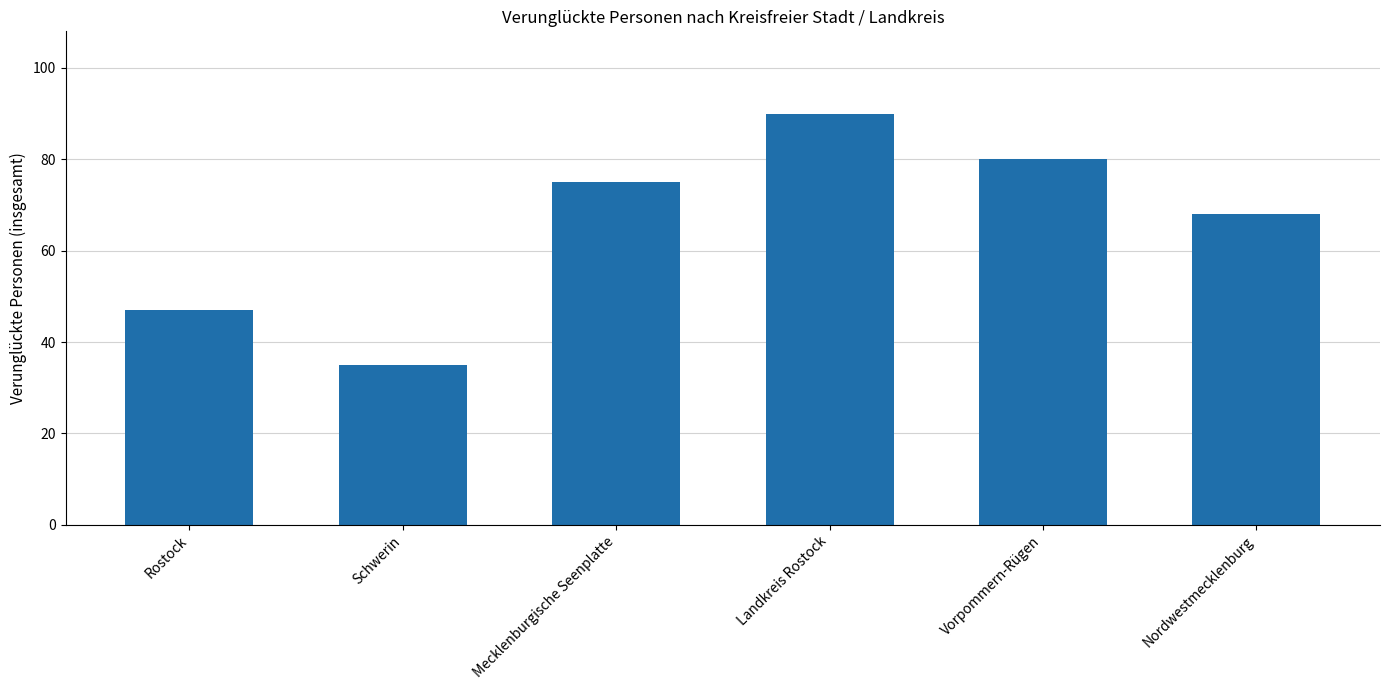

Are the bars horizontal?

No